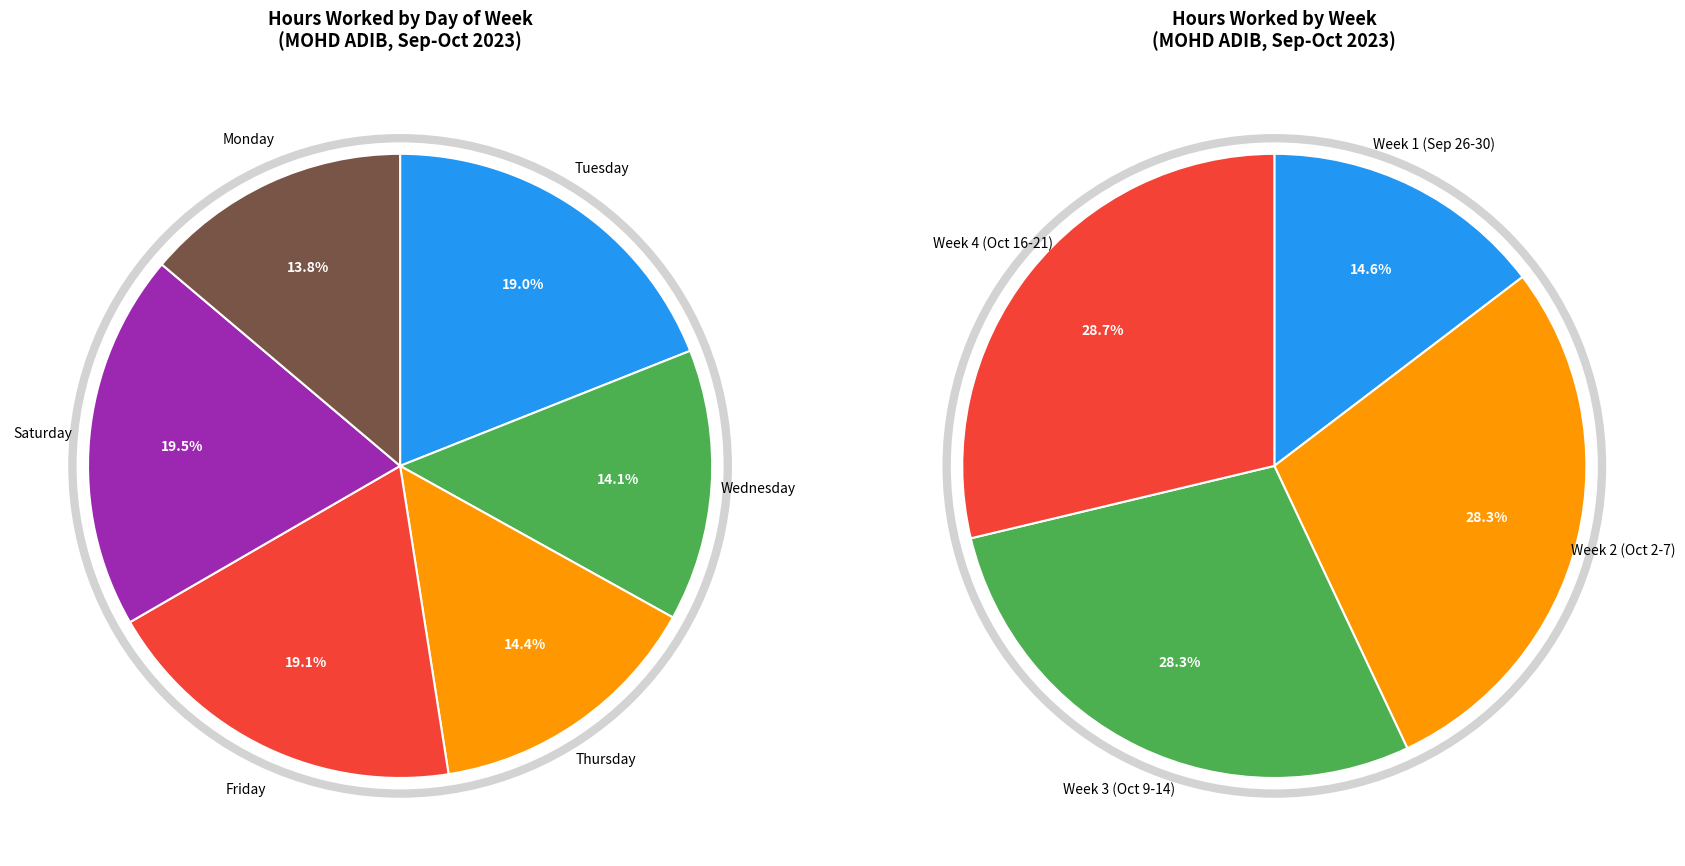

What is the ratio of the value at 3-Tue to the value at 13-Fri?

1.0